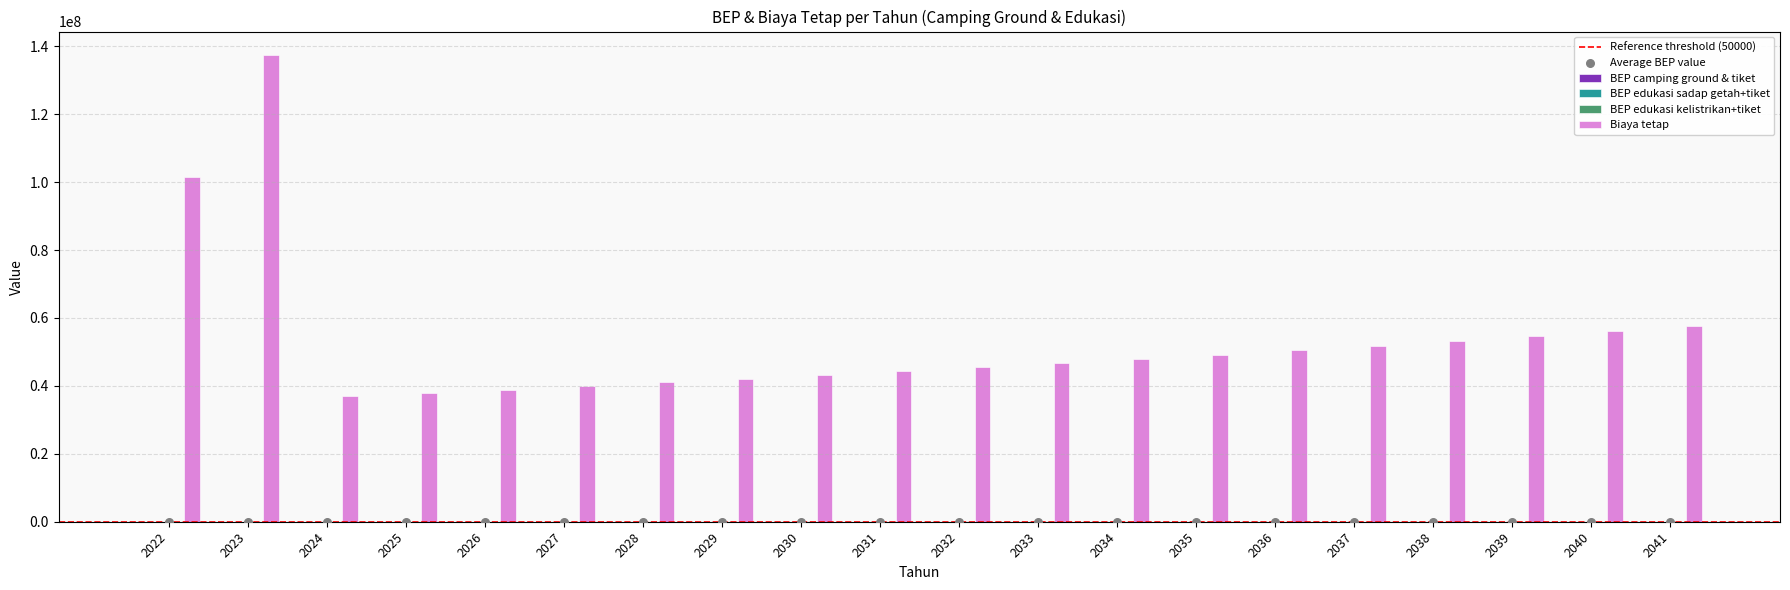

Which series has the widest spread of Y values?

Biaya tetap